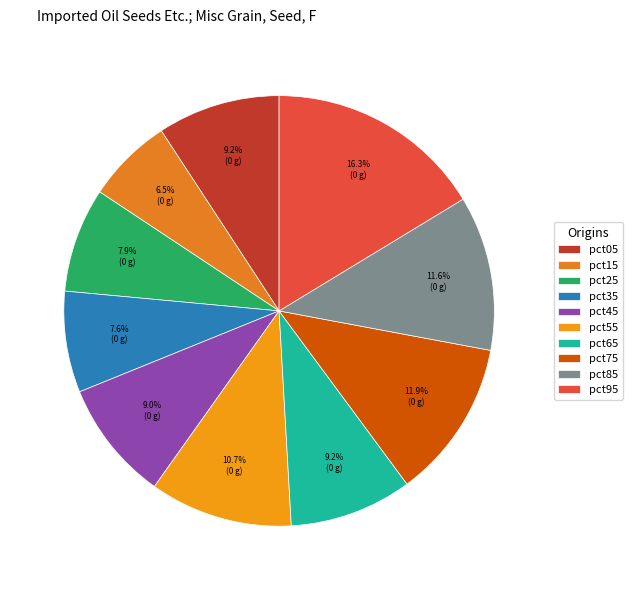

To the nearest percent, what is the average slice percentage?

10%